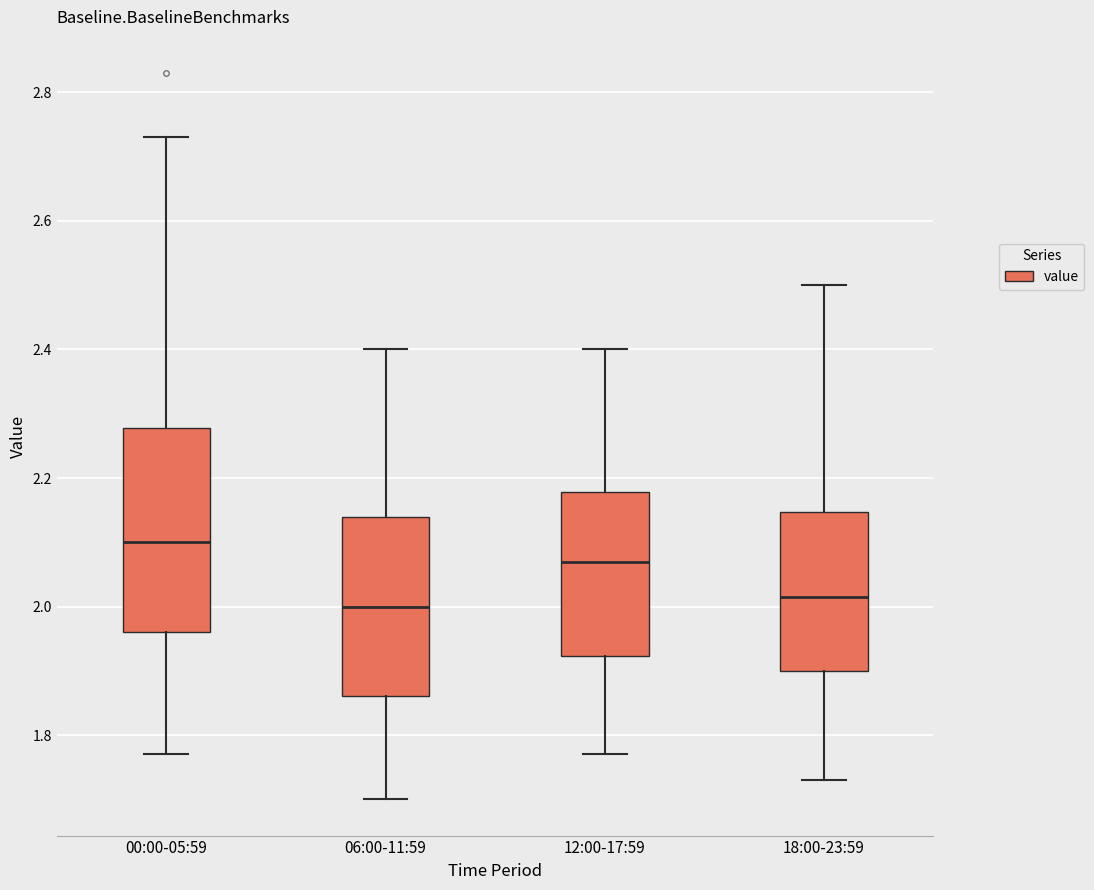

Reading left to right, transcribe this box plot: for each box, give where its median line is, the range the box spans, and where its two whiskers end, as read against the y-axis. The values are not printed on the chart, so give them approximately, as read against the axis.

00:00-05:59: median 2.10, box 1.96 to 2.28, whiskers 1.78 to 2.74
06:00-11:59: median 2.00, box 1.86 to 2.14, whiskers 1.70 to 2.40
12:00-17:59: median 2.08, box 1.92 to 2.18, whiskers 1.78 to 2.40
18:00-23:59: median 2.02, box 1.90 to 2.14, whiskers 1.74 to 2.50